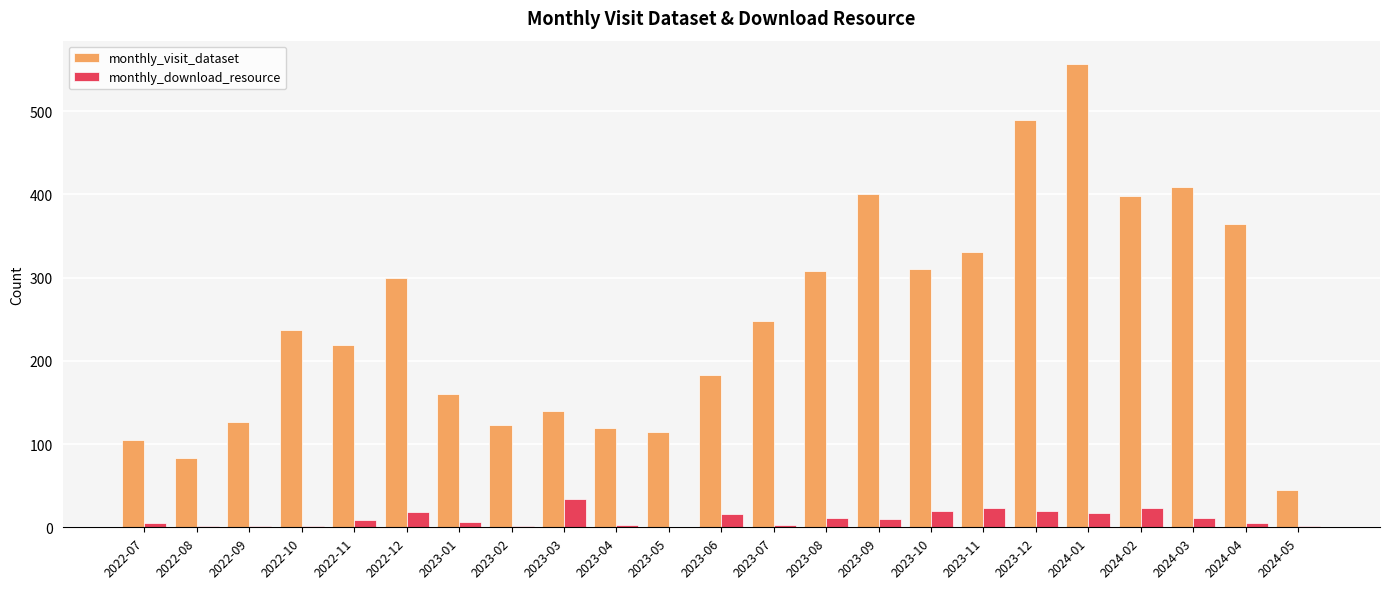

At which category is the sum across all series the highest?

2024-01